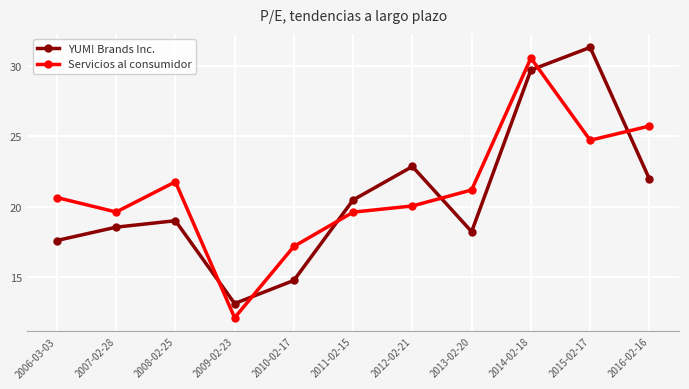

What is the sum of all Servicios al consumidor values?

233.2